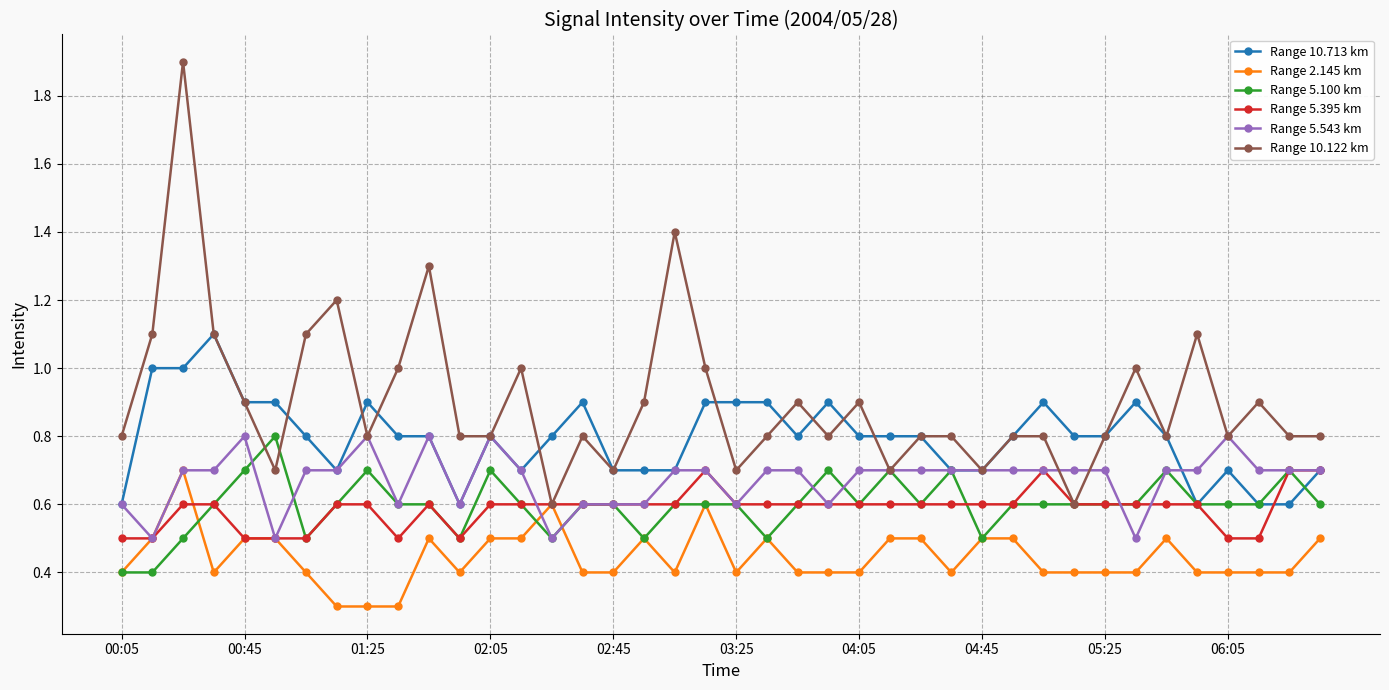

What is the difference between the maximum and second lowest values in the Range 10.122 km series?

1.3